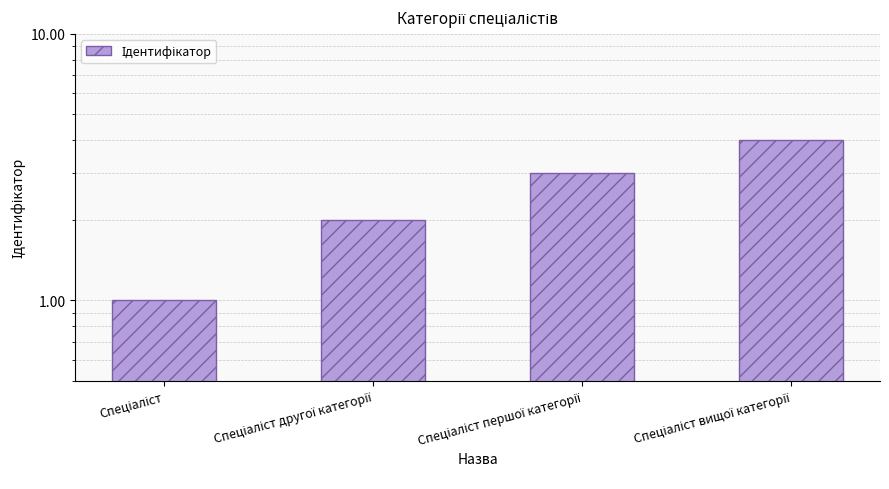

Is it true that the value at Спеціаліст другої категорії is 1?

False